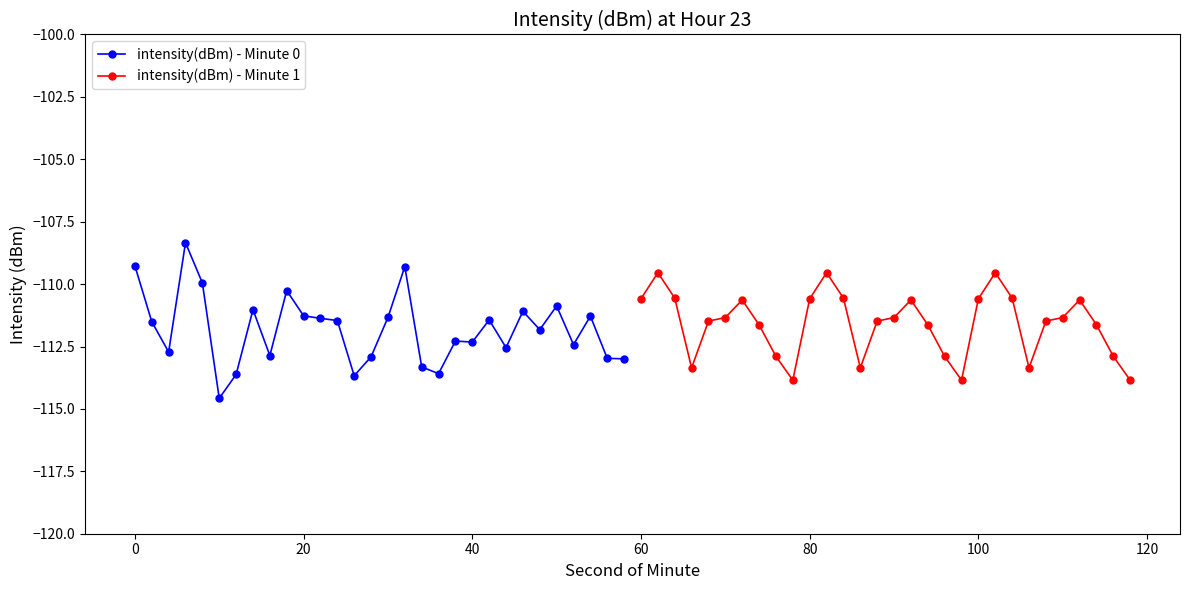

Count the number of data series in this chart.

2